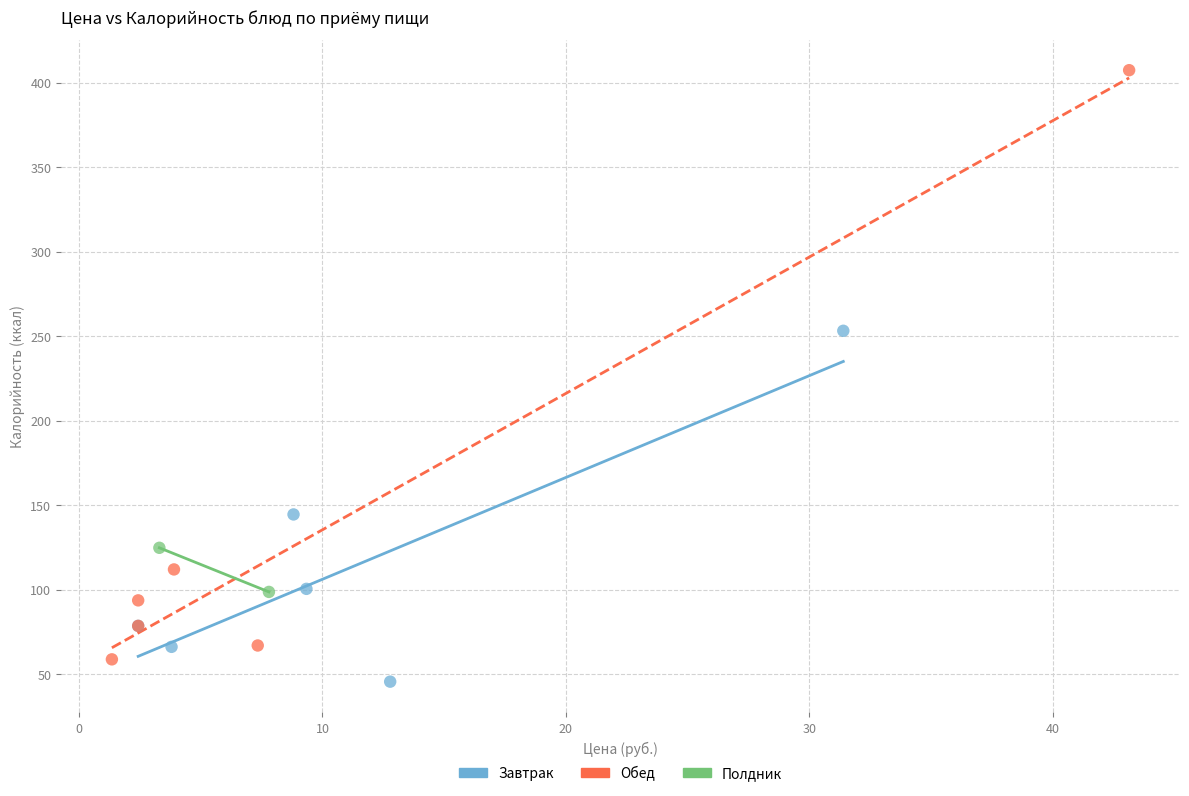

Which series contains the lowest Y value?

Завтрак